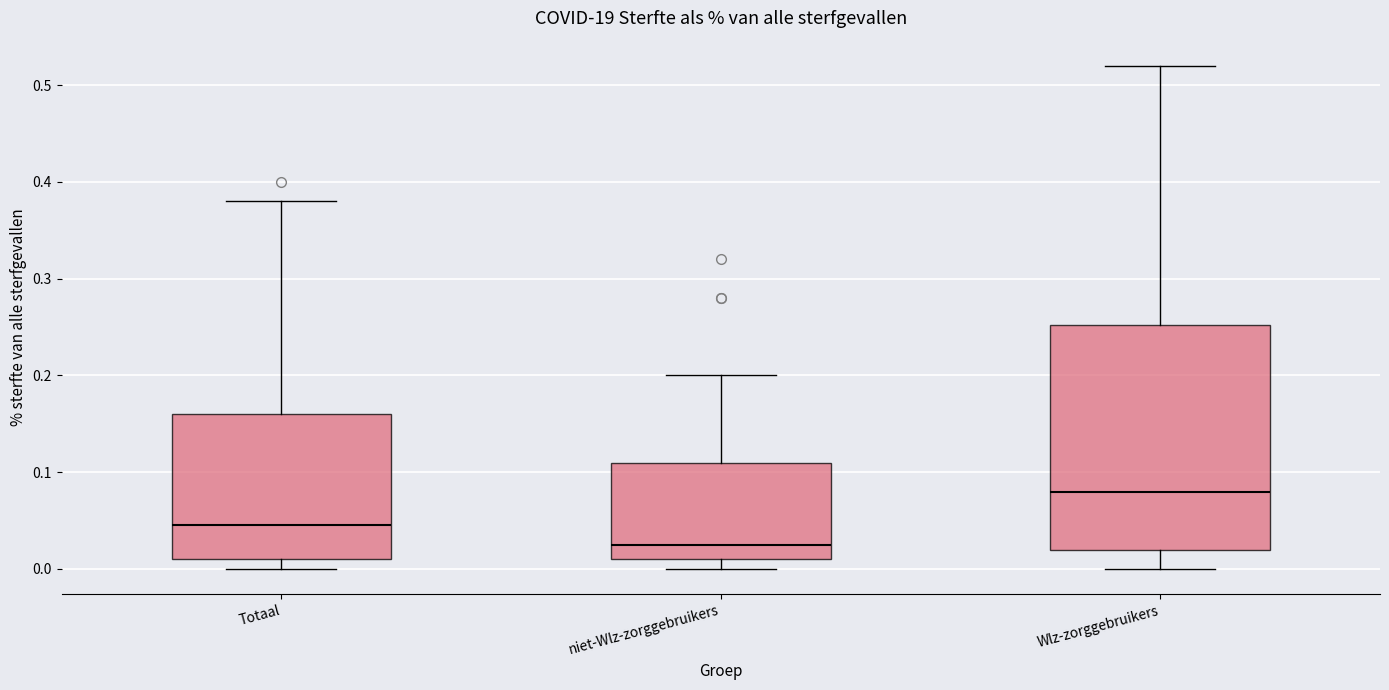

Which box is the tallest, from its lower edge to its upper edge?

Wlz-zorggebruikers